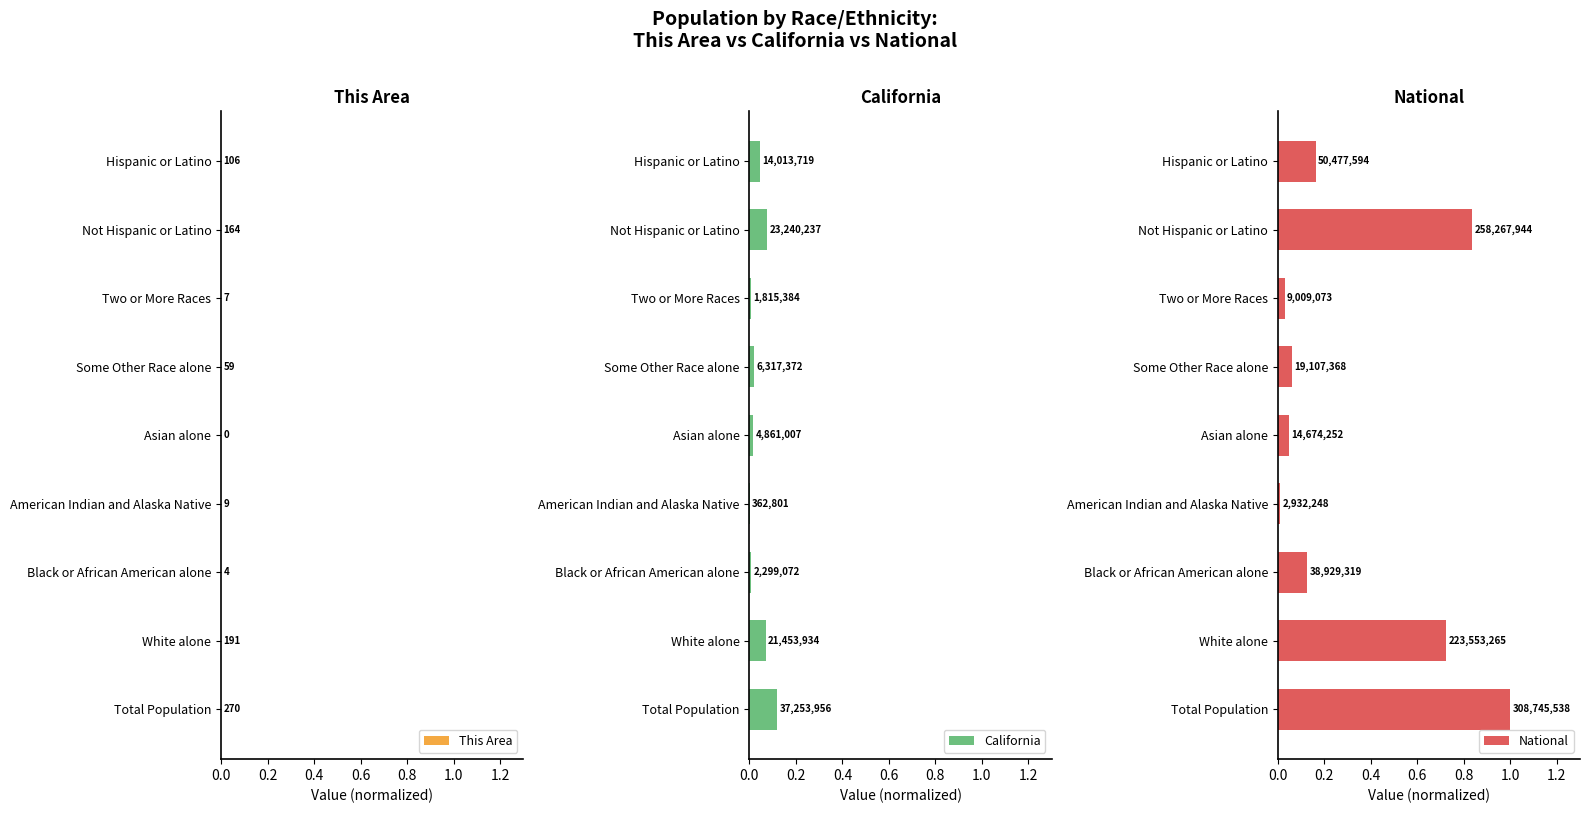

True or false: California has a value of 0.1 at Hispanic or Latino.

False